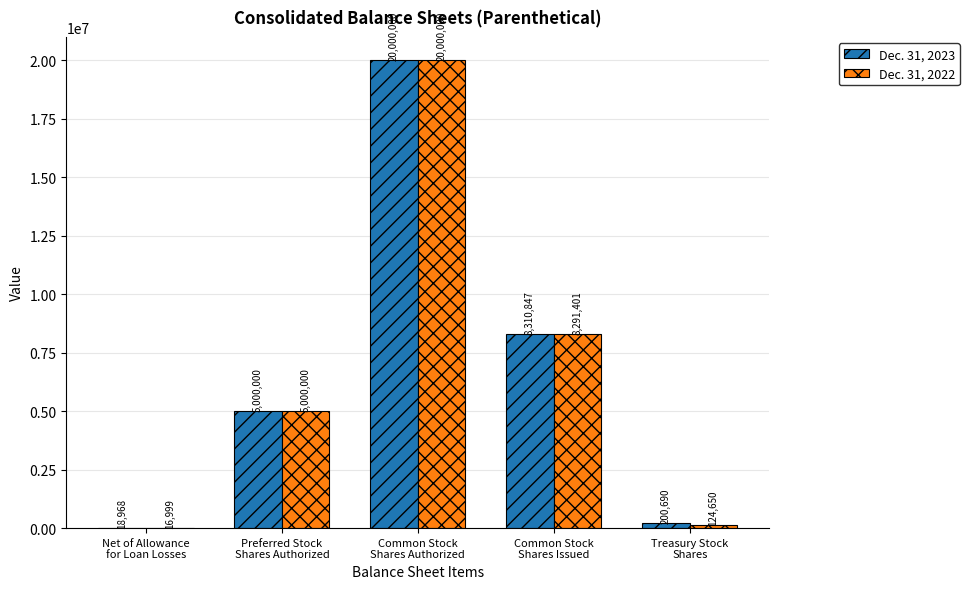

Which series changed the most between Common Stock
Shares Issued and Treasury Stock
Shares?

Dec. 31, 2022